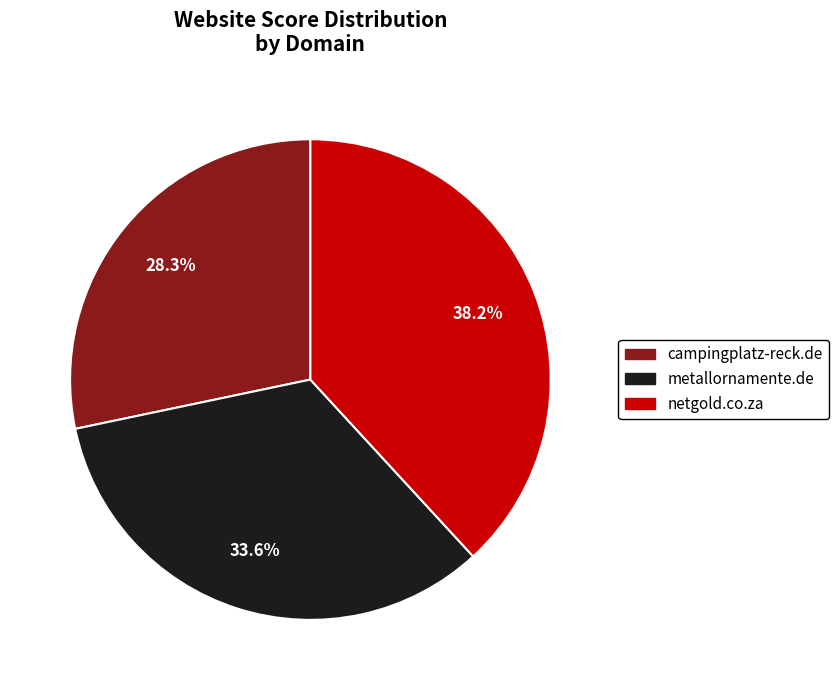

Is it true that campingplatz-reck.de is 28% of the pie?

True